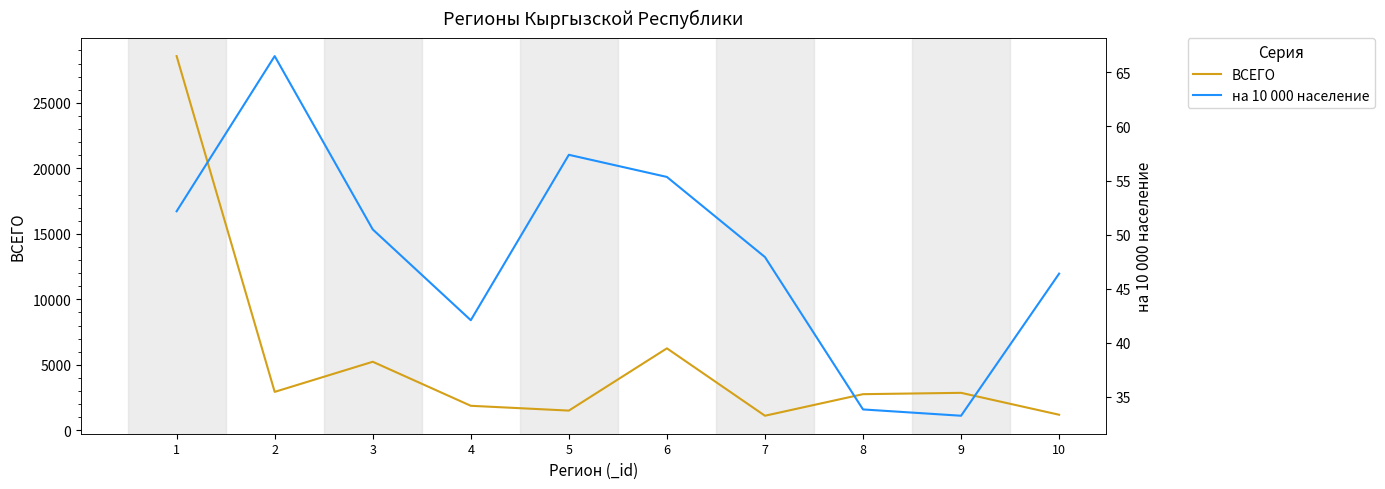

Reading right to left, extract all data points from this chart.

ВСЕГО: 10=1187.0	9=2860.0	8=2758.0	7=1111.0	6=6257.0	5=1504.0	4=1871.0	3=5233.0	2=2933.0	1=28570.0
на 10 000 население: 10=46.4	9=33.3	8=33.8	7=47.9	6=55.3	5=57.4	4=42.1	3=50.5	2=66.5	1=52.2